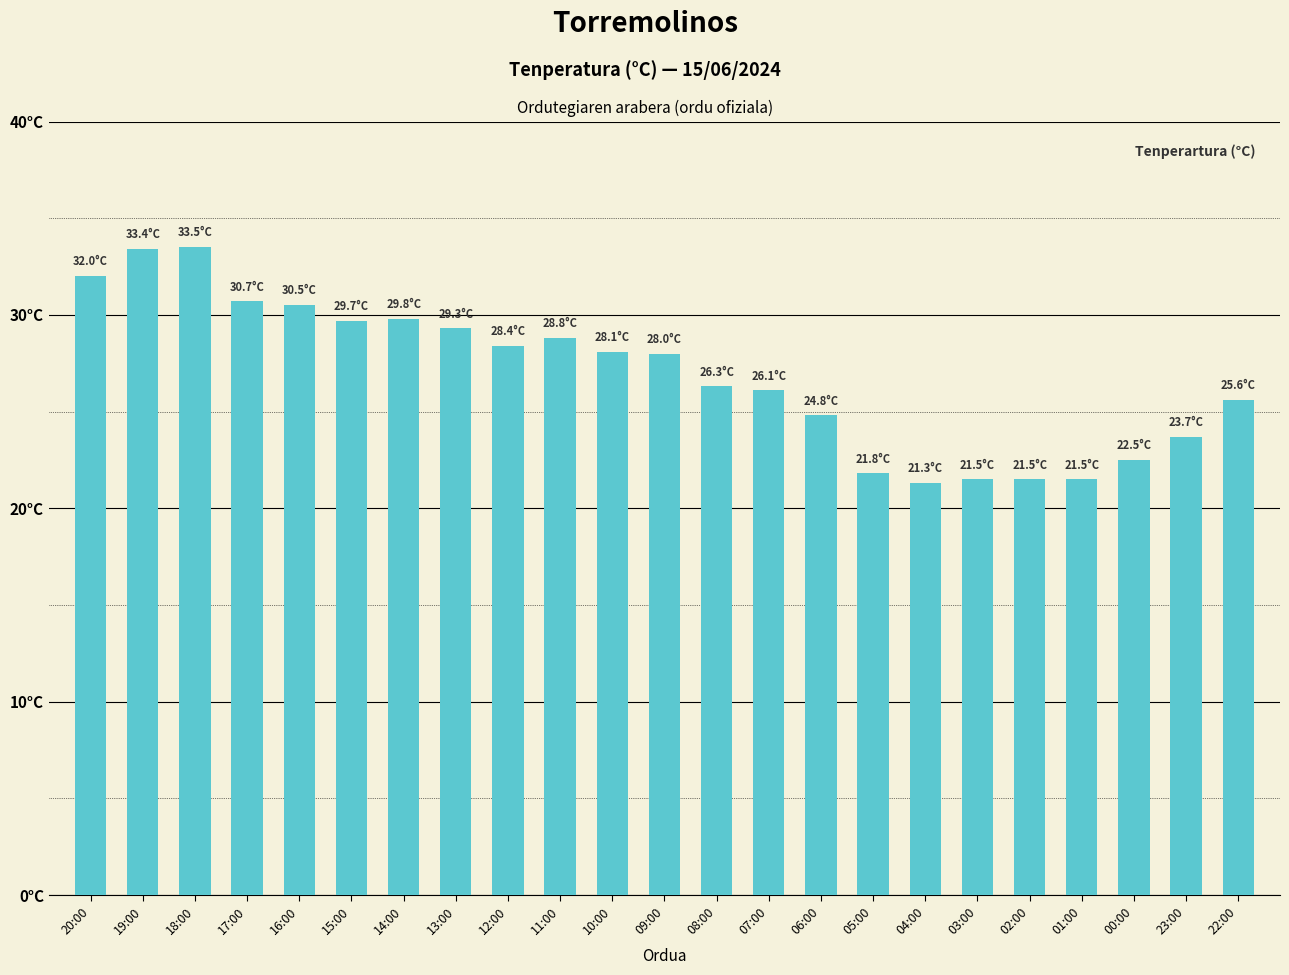

How many bars are there in total?

23